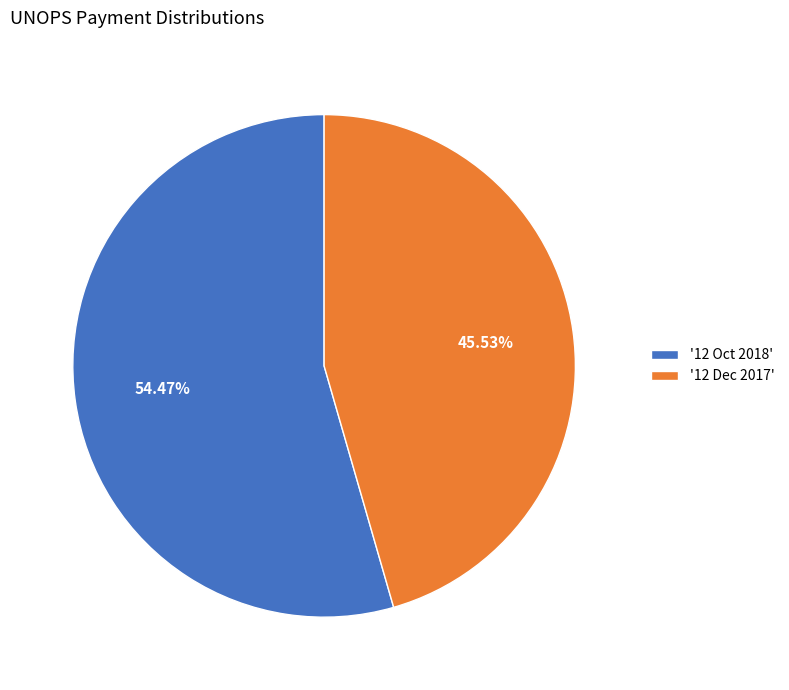

Which has a higher value, '12 Dec 2017' or '12 Oct 2018'?

'12 Oct 2018'